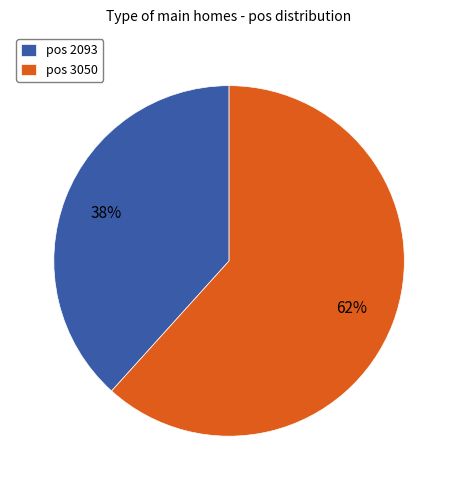

What percentage is the pos 2093 slice, to the nearest percent?

38%